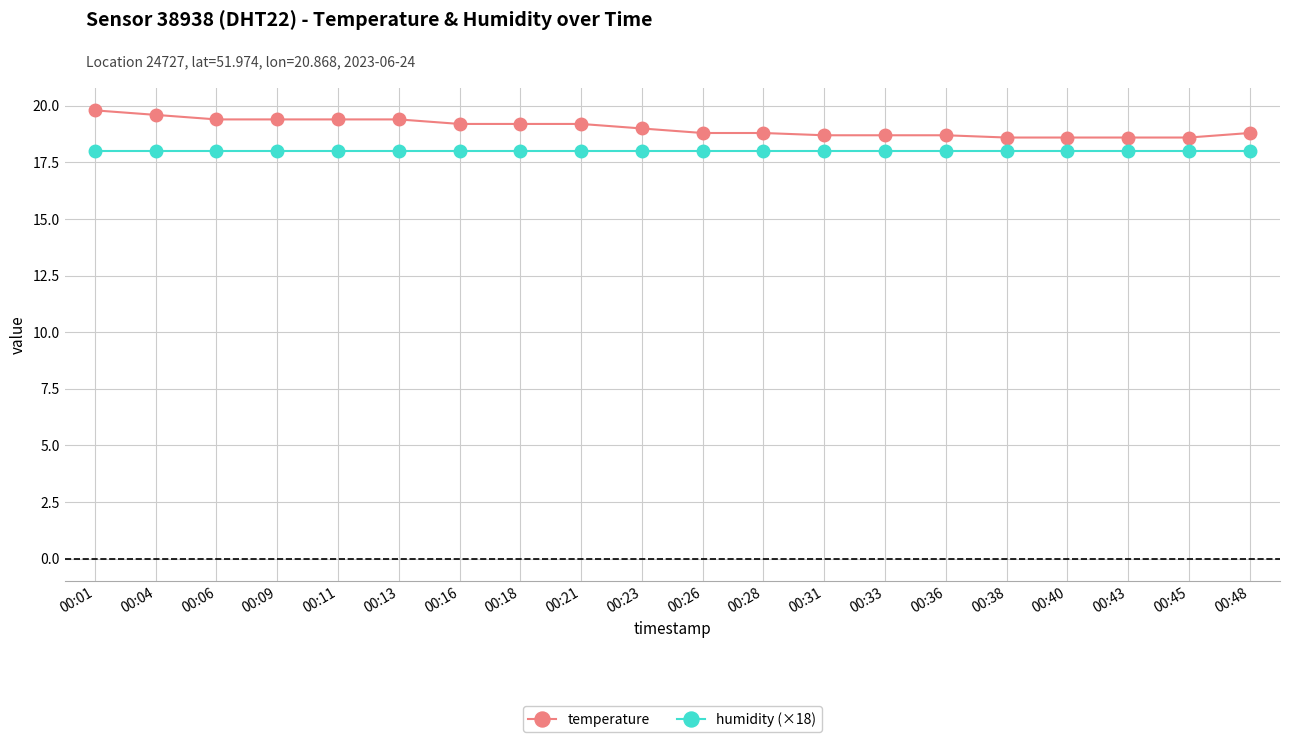

Which series has the largest total across all categories?

temperature